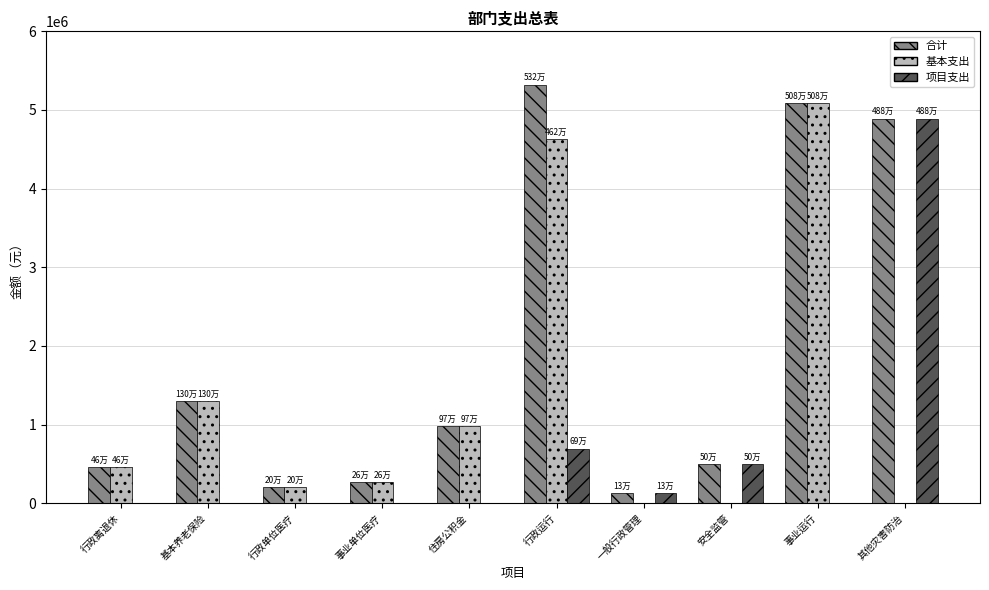

What is the spread (max minus min) of values at 其他灾害防治?

4888400